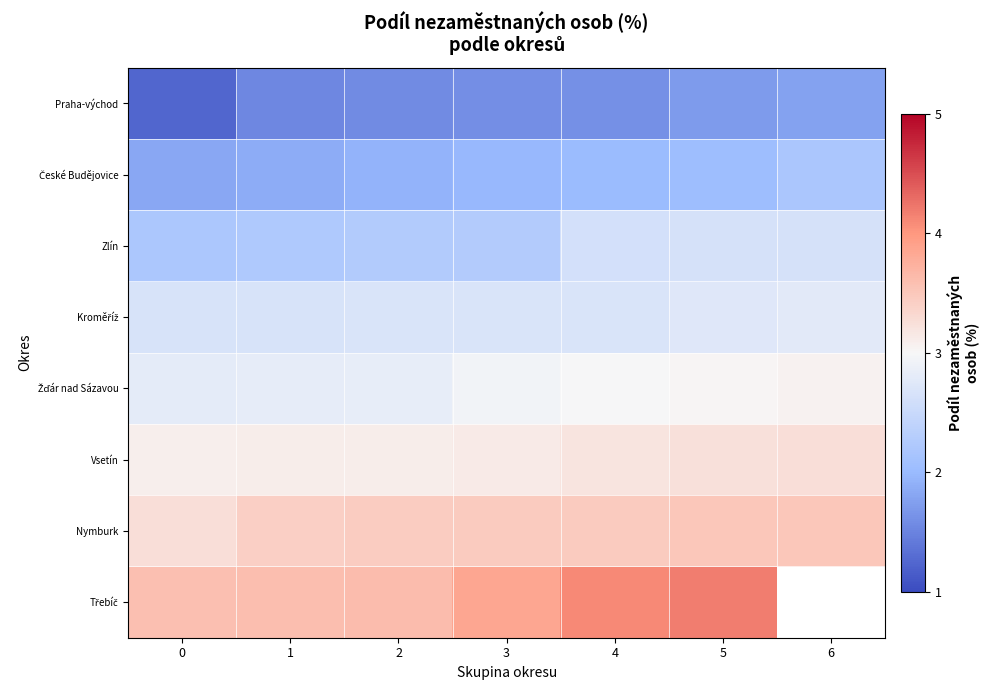

Which has a higher value, 1 or 4?

4